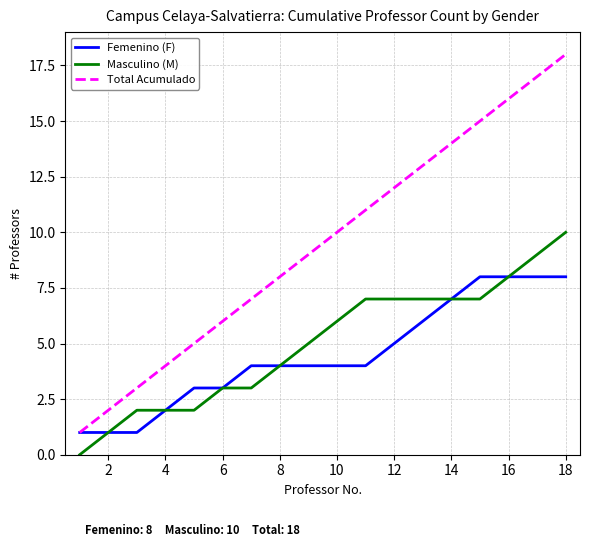

Which series has the largest total across all categories?

Total Acumulado